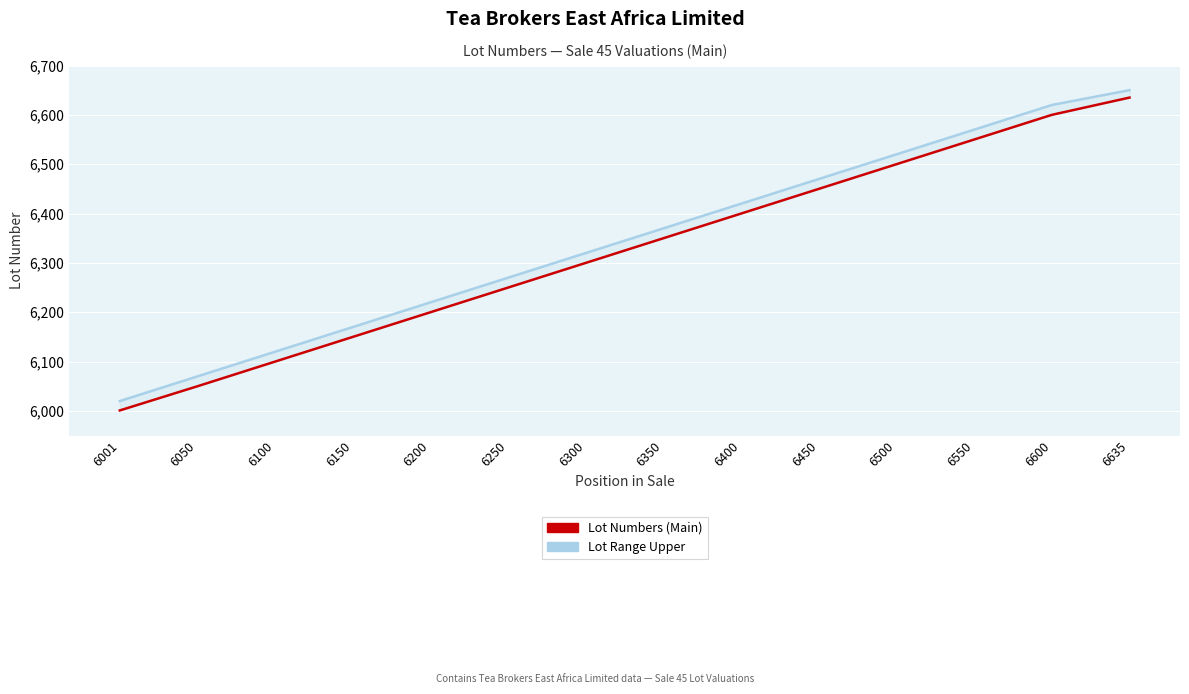

Reading left to right, transcribe all the data shown in this chart.

Lot Numbers (Main): 6001=6001	6050=6050	6100=6100	6150=6150	6200=6200	6250=6250	6300=6300	6350=6350	6400=6400	6450=6450	6500=6500	6550=6550	6600=6600	6635=6635
Lot Range Upper: 6001=6020	6050=6070	6100=6120	6150=6170	6200=6220	6250=6270	6300=6320	6350=6370	6400=6420	6450=6470	6500=6520	6550=6570	6600=6620	6635=6650